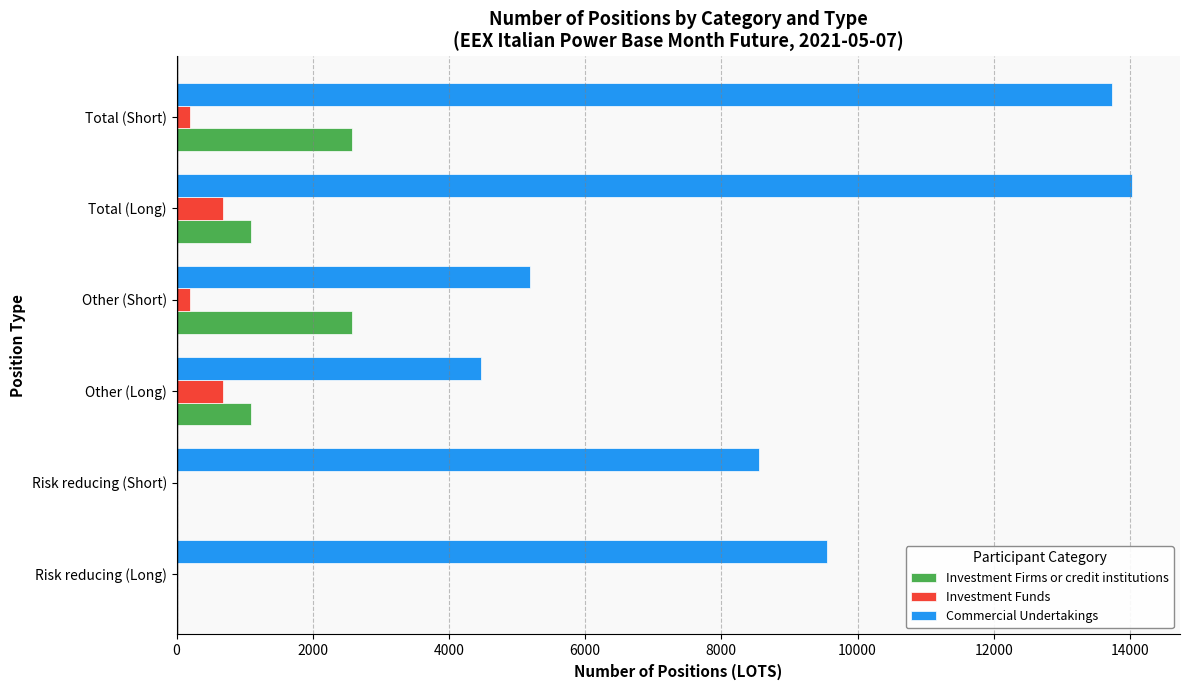

What is the maximum value shown in the chart?

14033.0